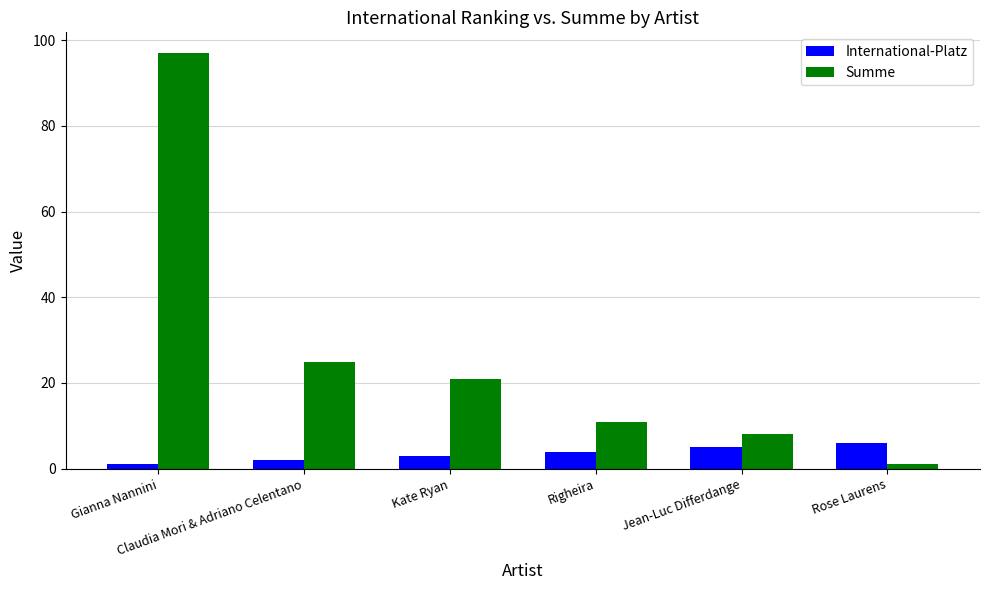

What are all the series names shown in the legend?

International-Platz, Summe